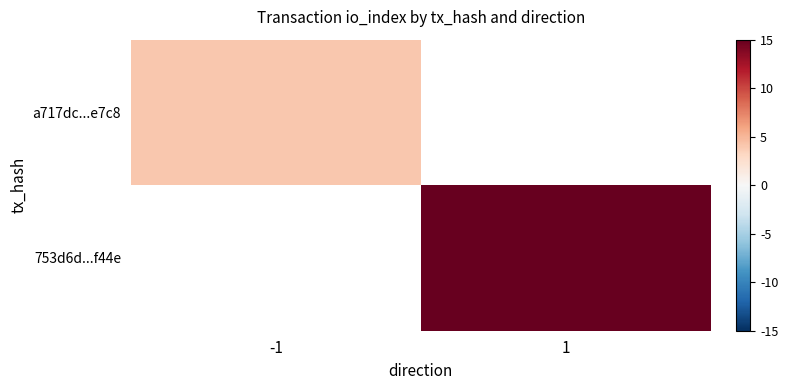

Rank the series at -1 from lowest to highest value.

a717dc...e7c8, 753d6d...f44e